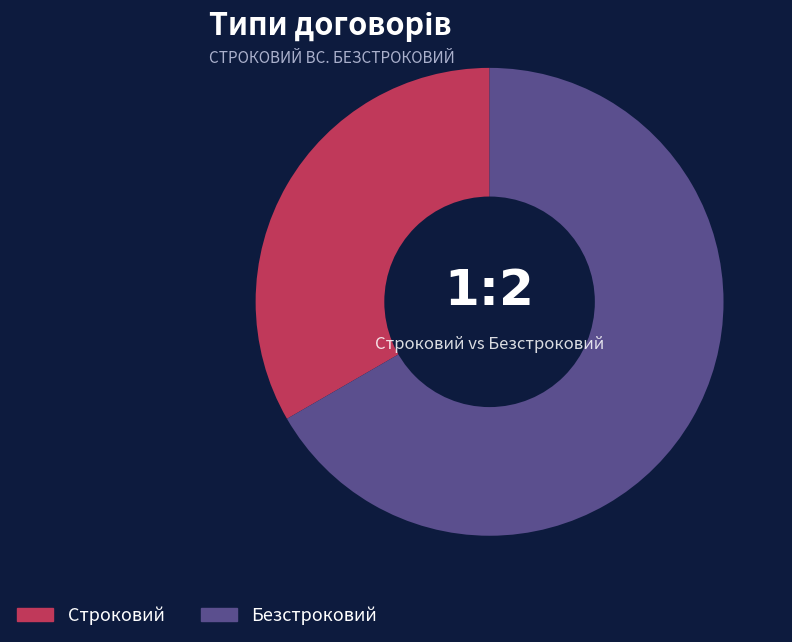

Does Безстроковий account for over 50% of the chart?

Yes